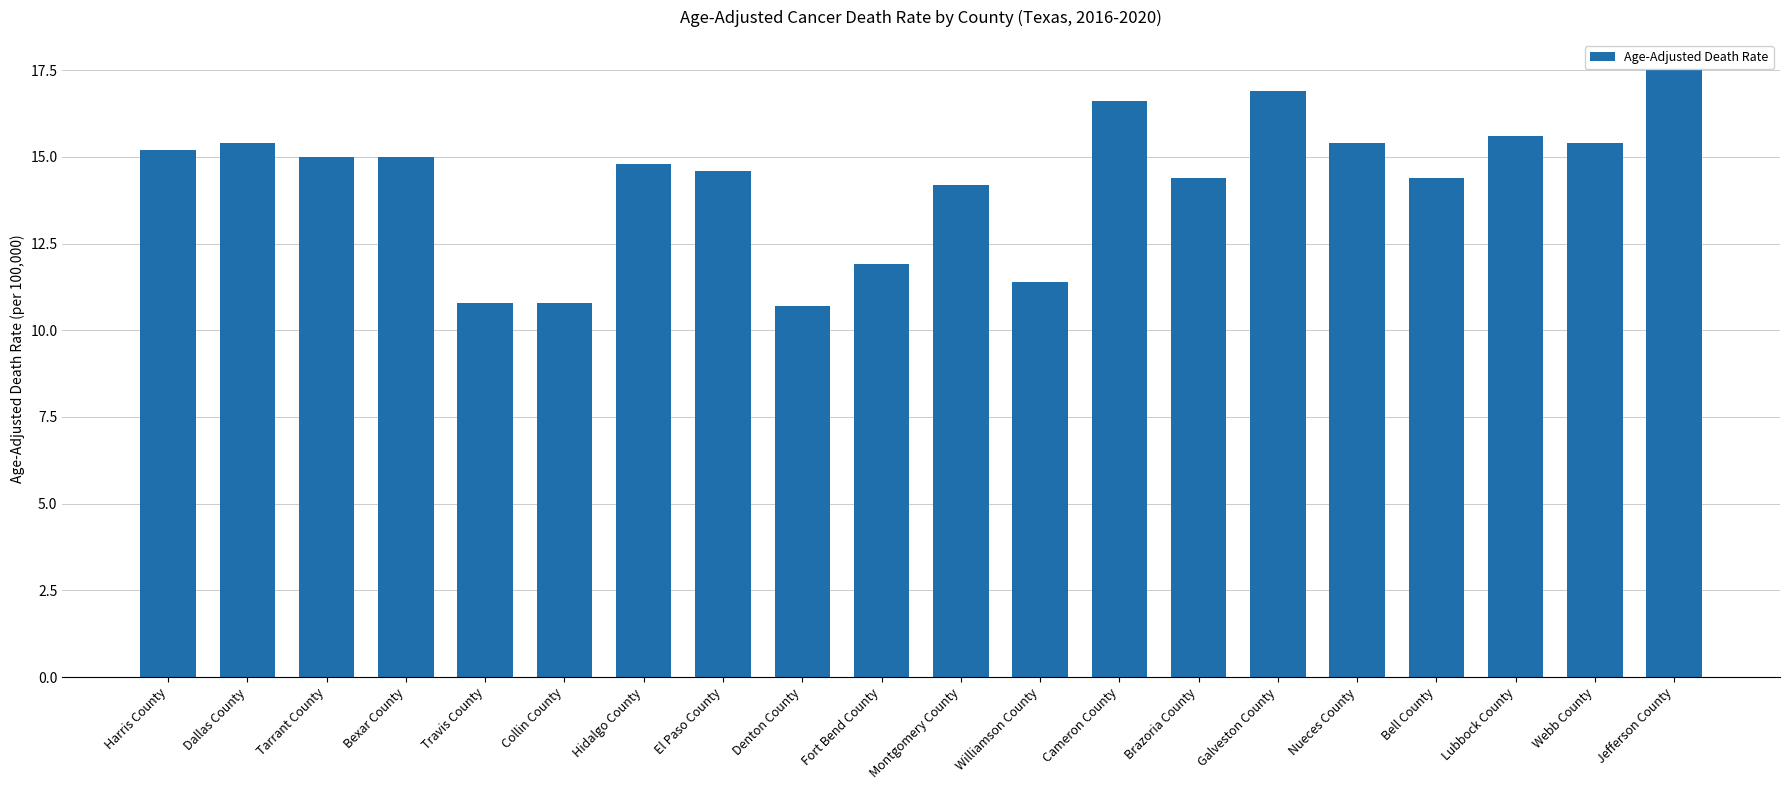

How many data points does each series have?

20